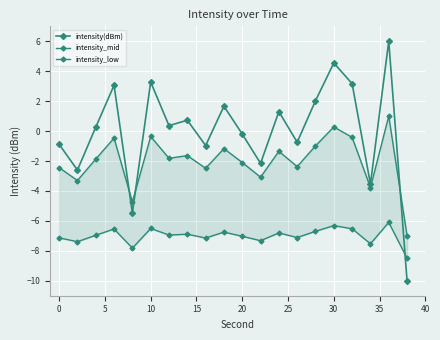

Reading left to right, list all the values displayed in this chart.

intensity(dBm): -0.9	-2.6	0.3	3.1	-5.5	3.3	0.4	0.7	-1.0	1.7	-0.2	-2.2	1.3	-0.7	2.0	4.6	3.2	-3.5	6.0	-10.0
intensity_mid: -2.4	-3.3	-1.9	-0.5	-4.7	-0.4	-1.8	-1.6	-2.5	-1.2	-2.1	-3.1	-1.3	-2.4	-1.0	0.3	-0.4	-3.8	1.0	-7.0
intensity_low: -7.1	-7.4	-7.0	-6.5	-7.8	-6.5	-6.9	-6.9	-7.1	-6.8	-7.0	-7.3	-6.8	-7.1	-6.7	-6.3	-6.5	-7.5	-6.1	-8.5